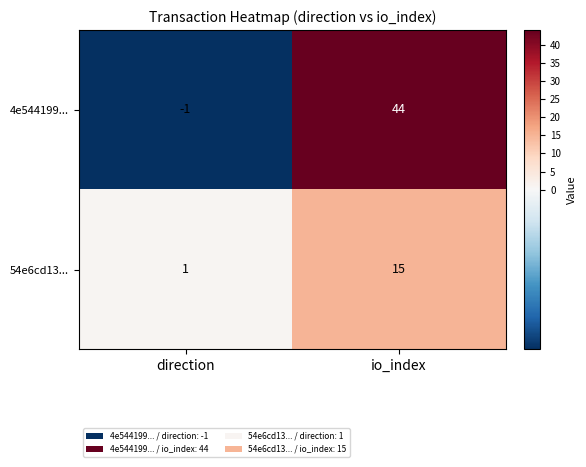

True or false: 54e6cd13... has a value of 1 at direction.

True